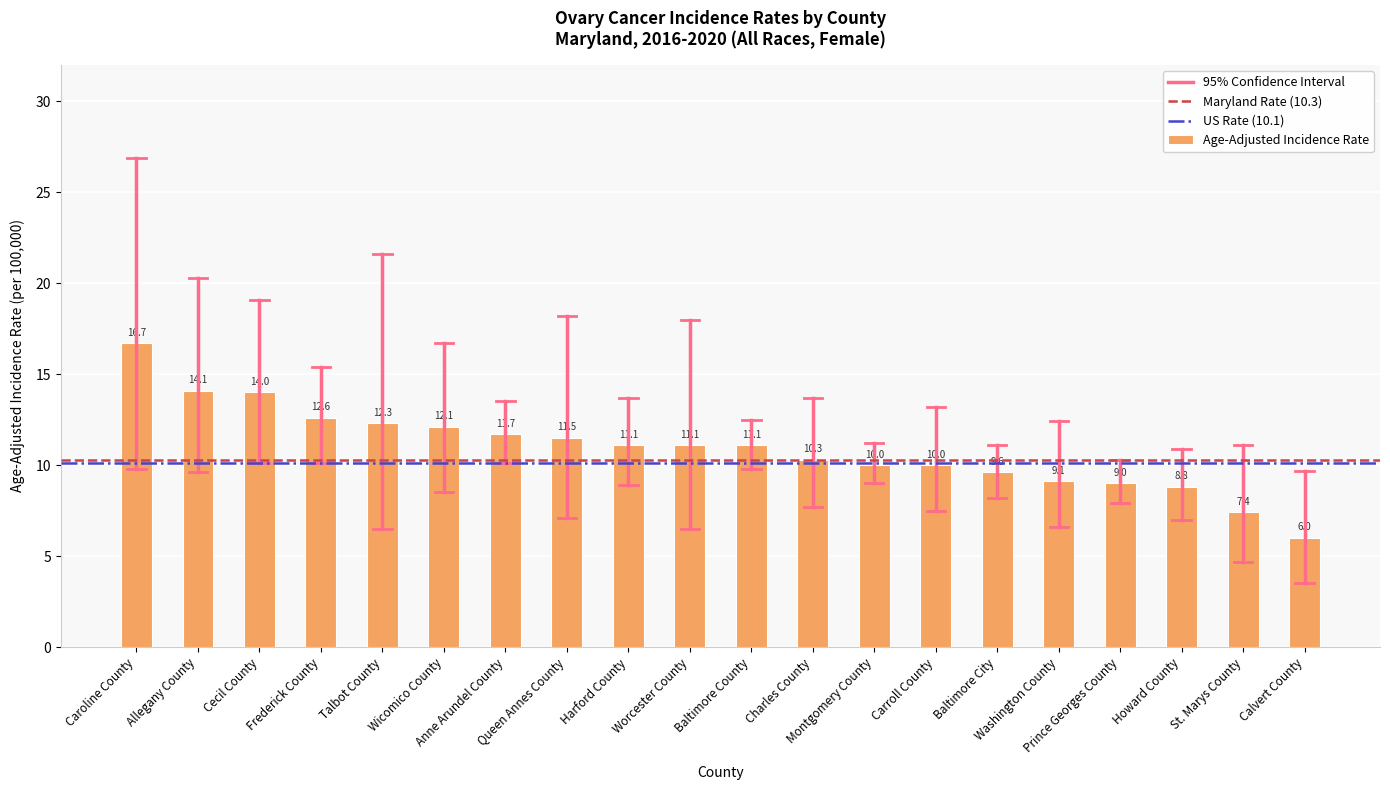

What is the value of the 8th bar from the left?

11.5